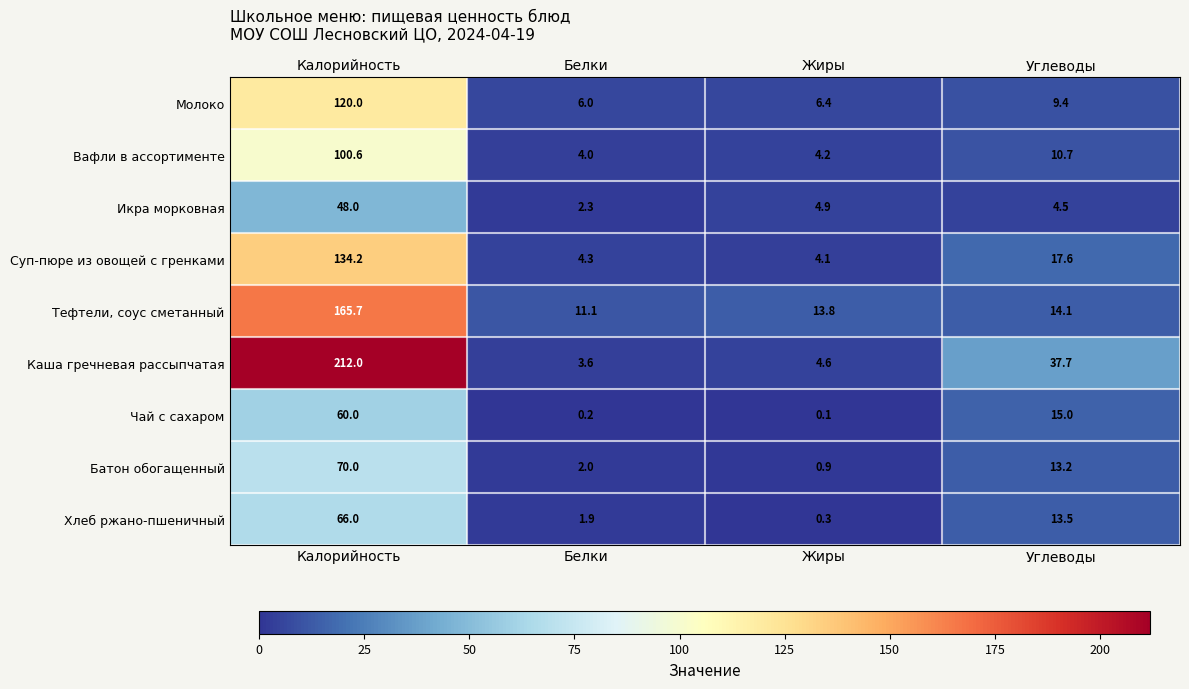

What is the difference between the Вафли в ассортименте values at Белки and Калорийность?

96.6